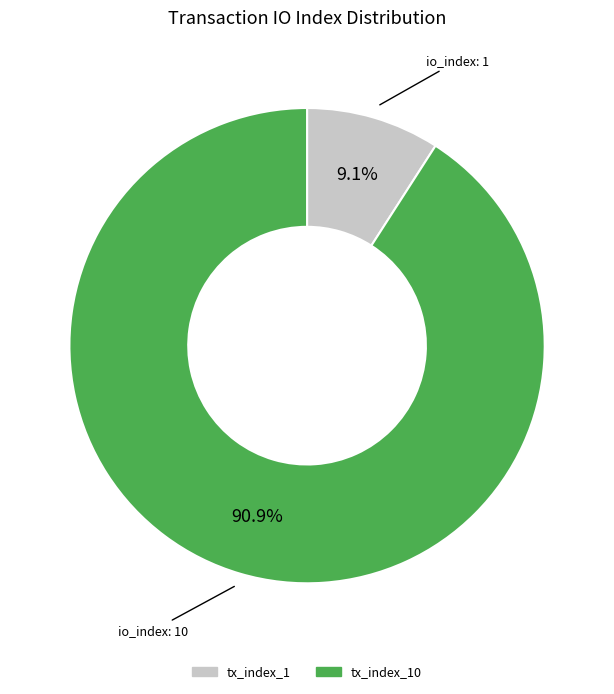

Is there any slice that represents more than half of the pie?

Yes